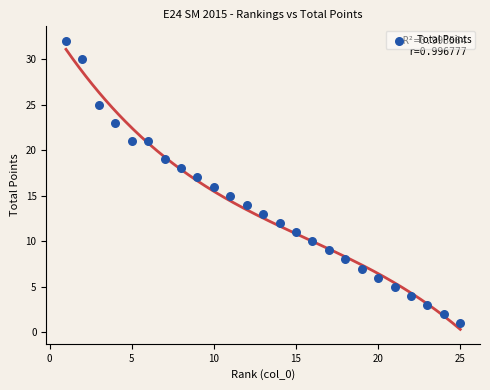

What is the range of X values (max minus min)?

24